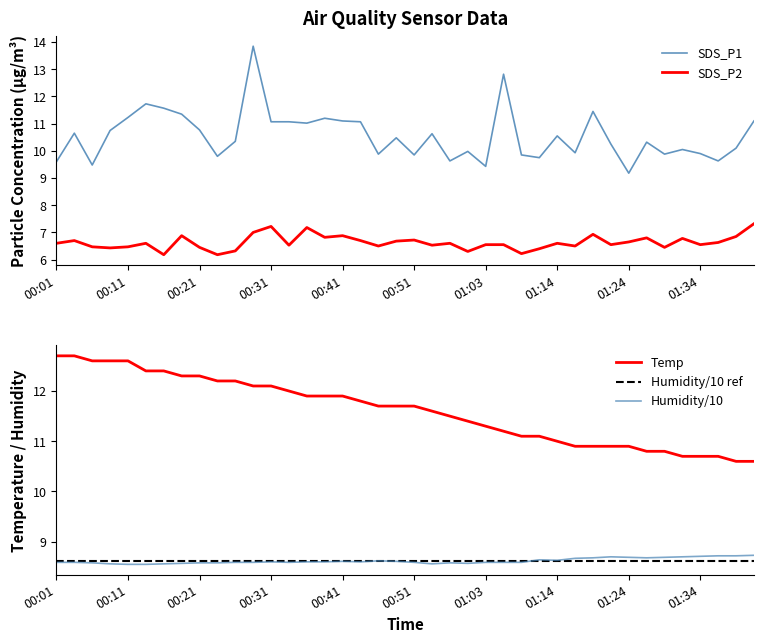

List the labels in order of Humidity value, smallest first.

00:11, 00:13, 00:08, 00:16, 00:54, 00:18, 01:00, 00:06, 00:21, 00:23, 00:57, 00:01, 00:03, 00:26, 00:28, 00:33, 00:51, 01:03, 01:06, 01:08, 00:31, 00:36, 00:38, 00:43, 00:41, 00:49, 00:46, 01:14, 01:11, 01:16, 01:19, 01:27, 01:24, 01:29, 01:21, 01:32, 01:34, 01:37, 01:39, 01:42